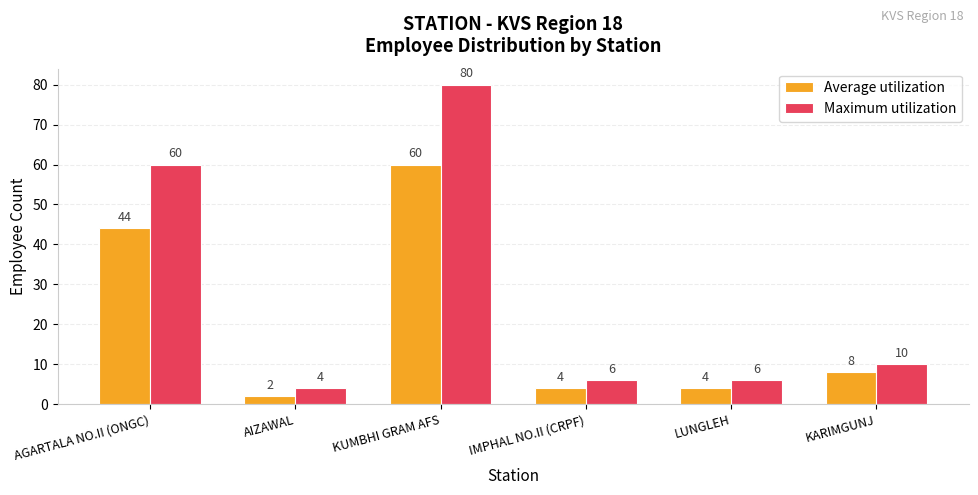

What is the difference between the Average utilization values at AGARTALA NO.II (ONGC) and LUNGLEH?

40